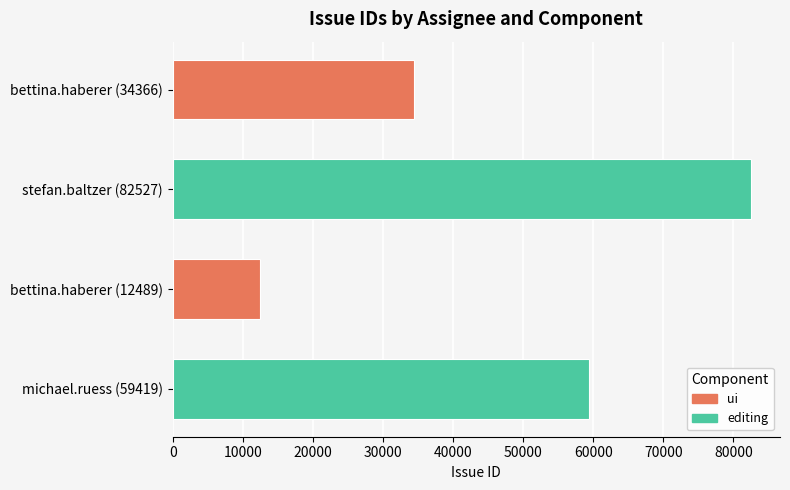

How many data points does each series have?

4